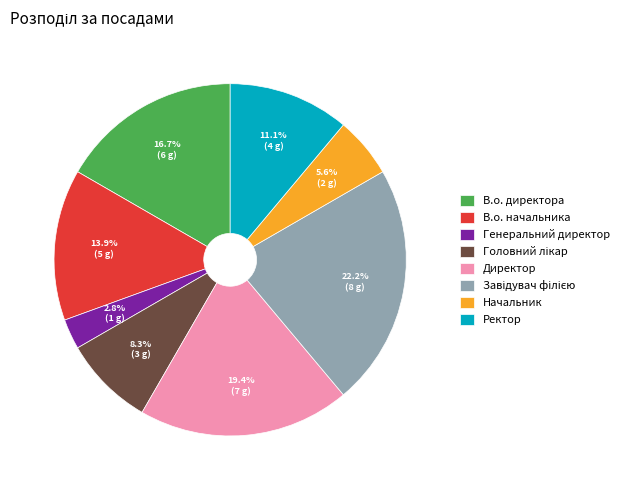

Which slice is the smallest?

Генеральний директор